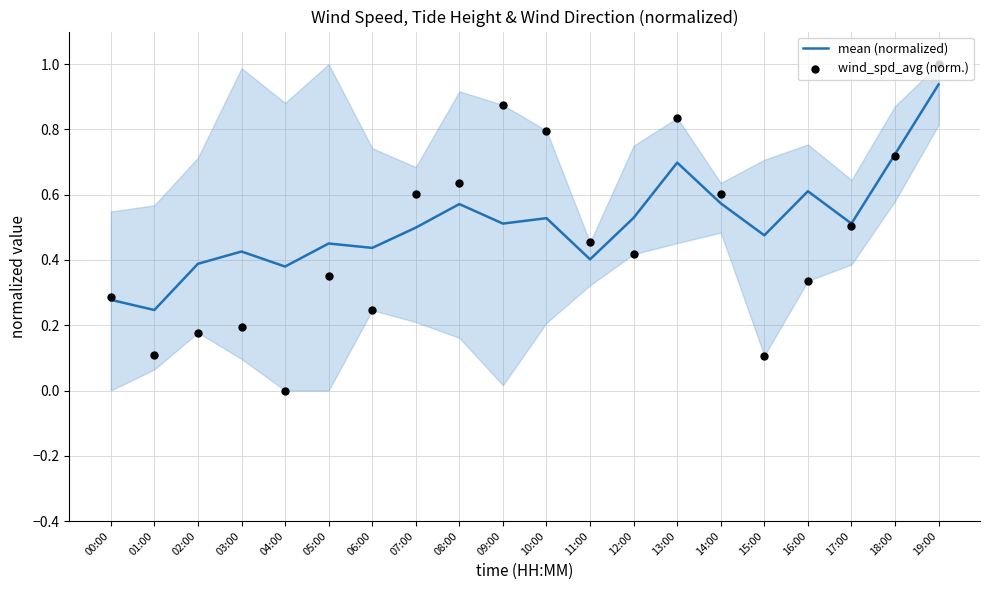

Which series contains the lowest Y value?

wind_spd_avg (norm.)